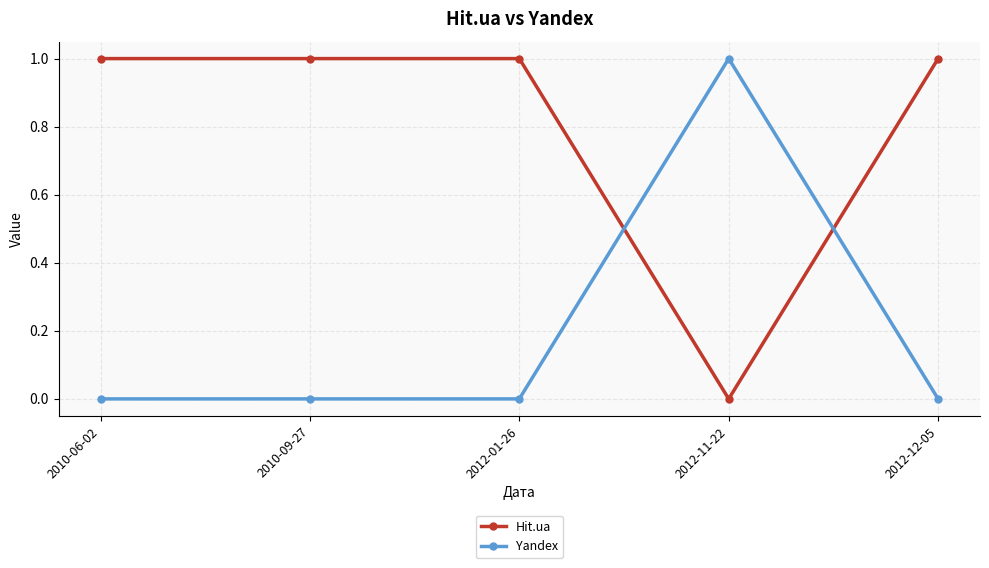

Count the number of data series in this chart.

2